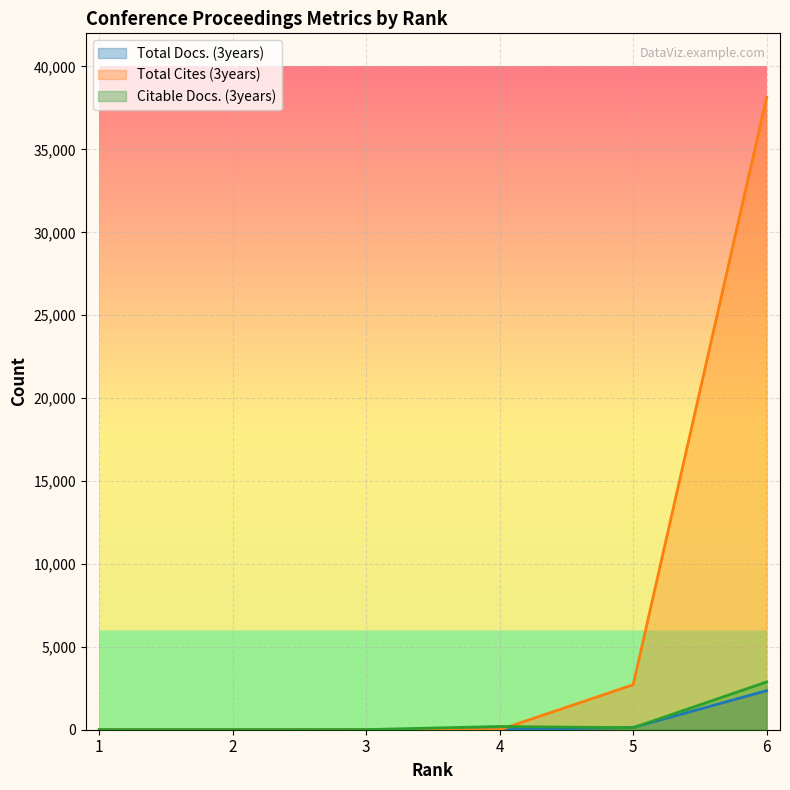

What is the difference between the highest and lowest values at 3?

6